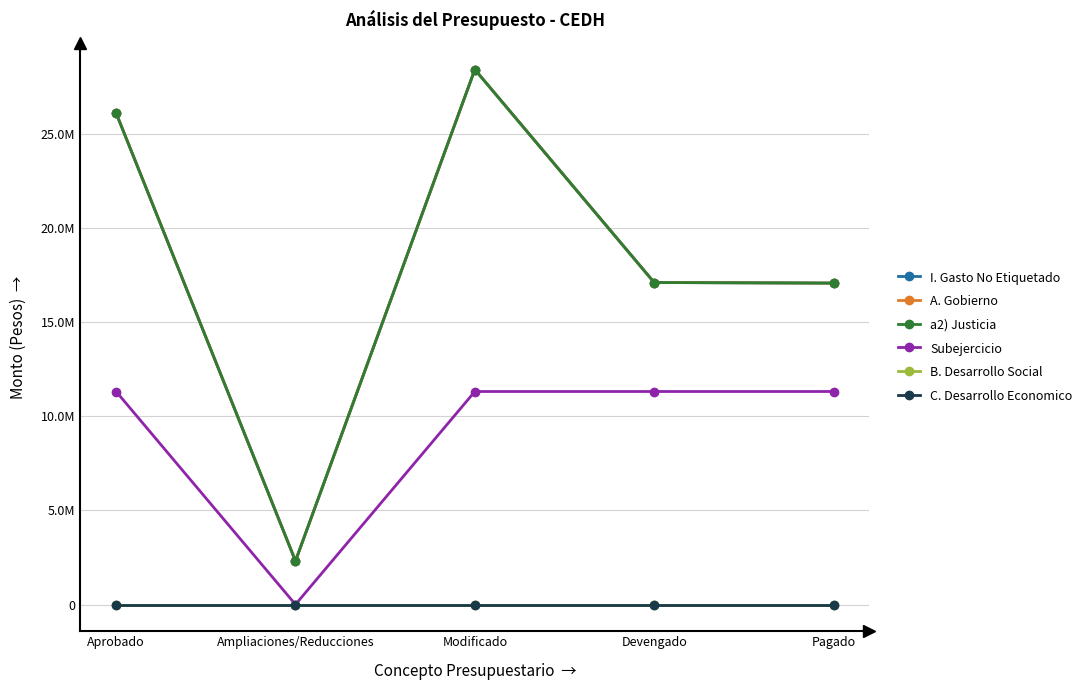

True or false: Subejercicio has more than 0 interior local peaks.

False